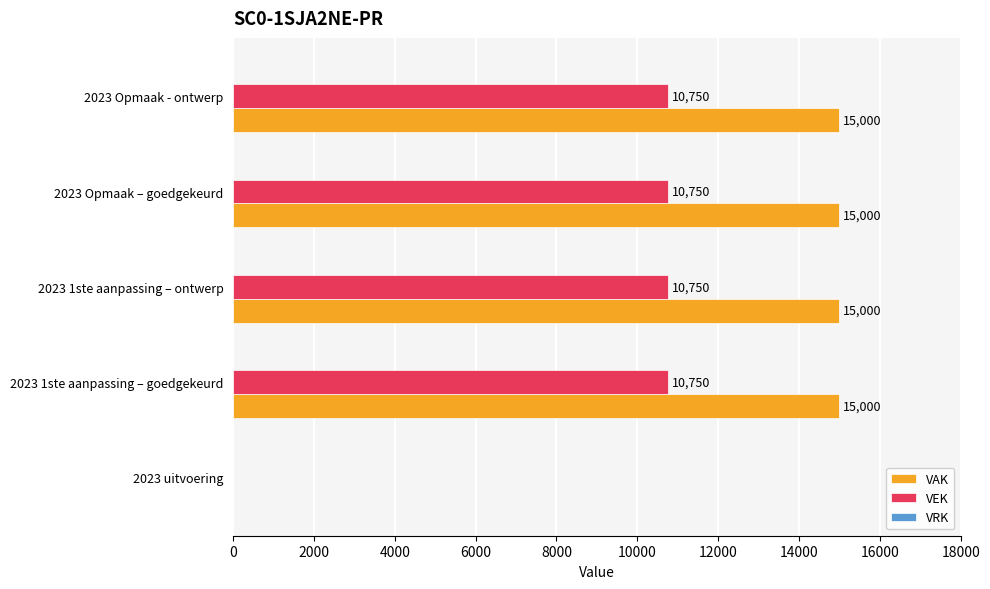

Is it true that VAK equals 15000 at 2023 Opmaak – goedgekeurd?

True